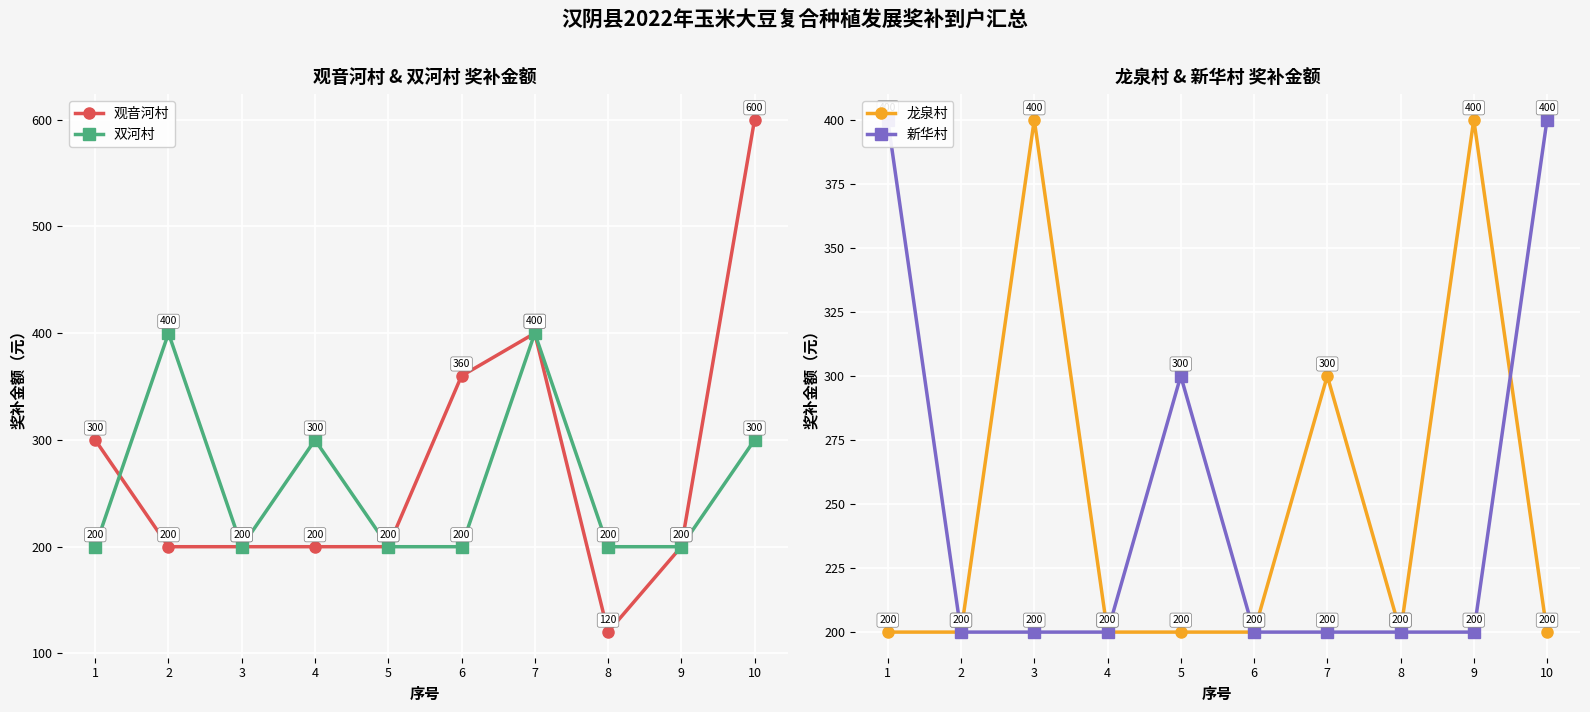

What is the sum of all 观音河村 values?

2780